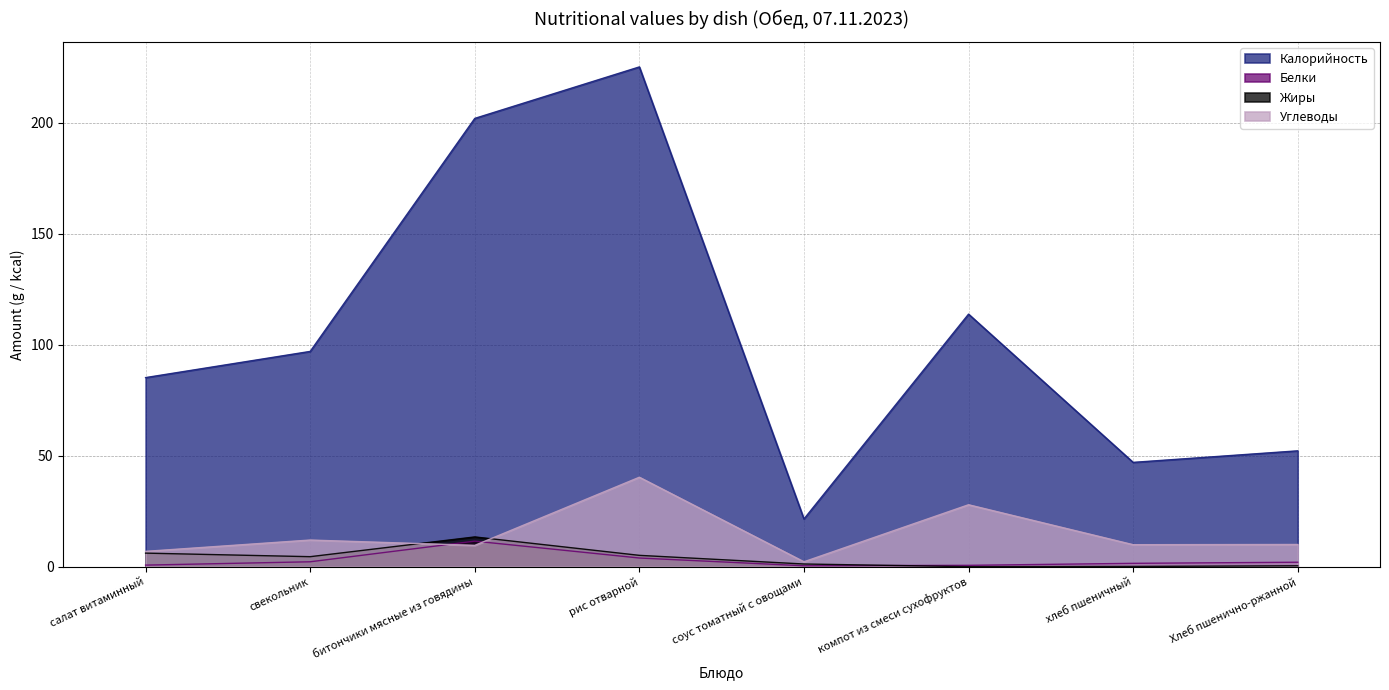

Which series has the widest spread of values?

Калорийность